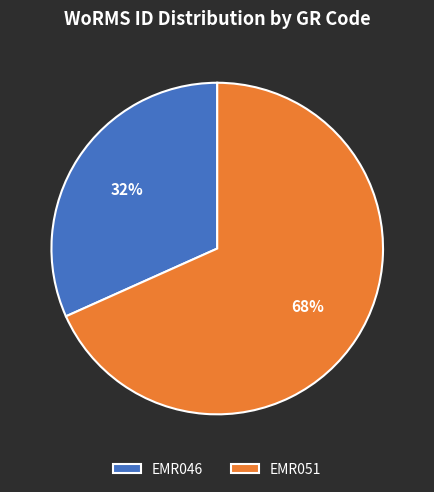

True or false: EMR046 accounts for 46% of the total.

False